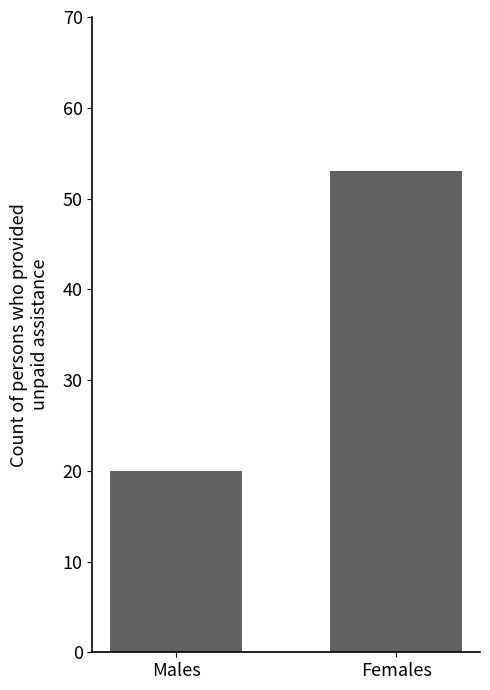

What is the sum of all values?

73